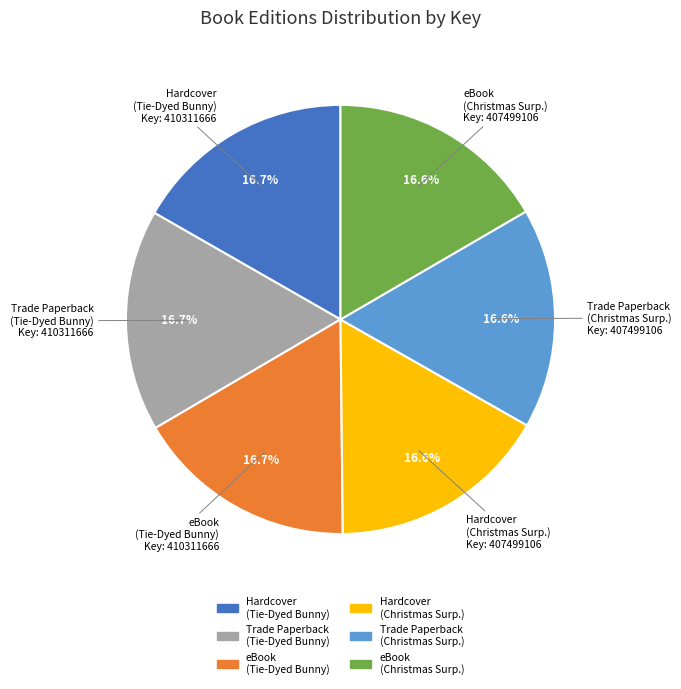

Does any single category account for the majority?

No